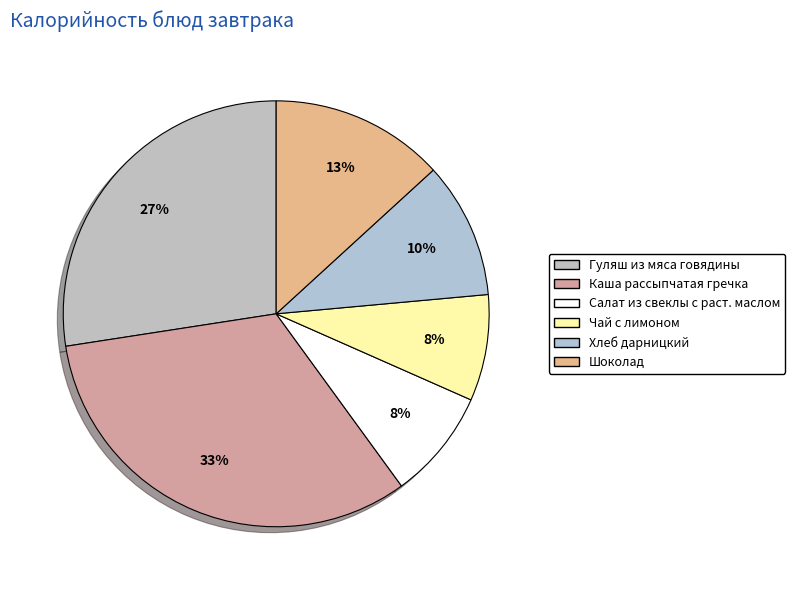

To the nearest percent, what percentage of the pie is Гуляш из мяса говядины?

27%